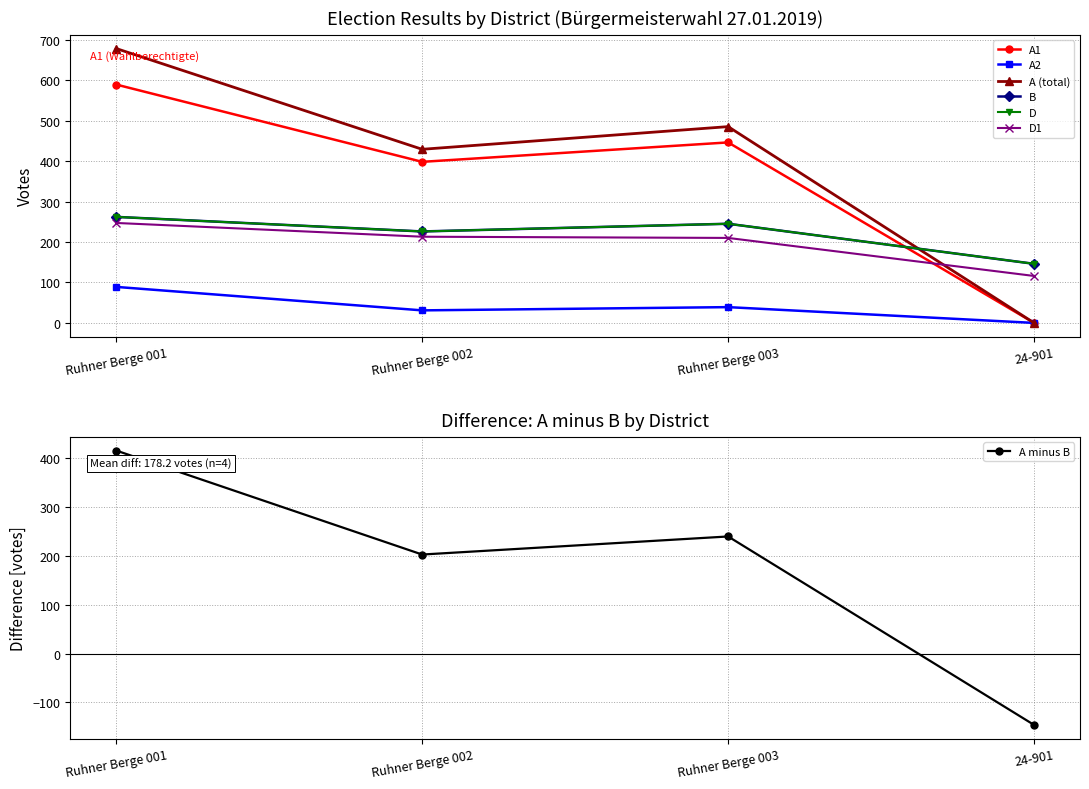

True or false: D and D1 intersect in this chart.

False